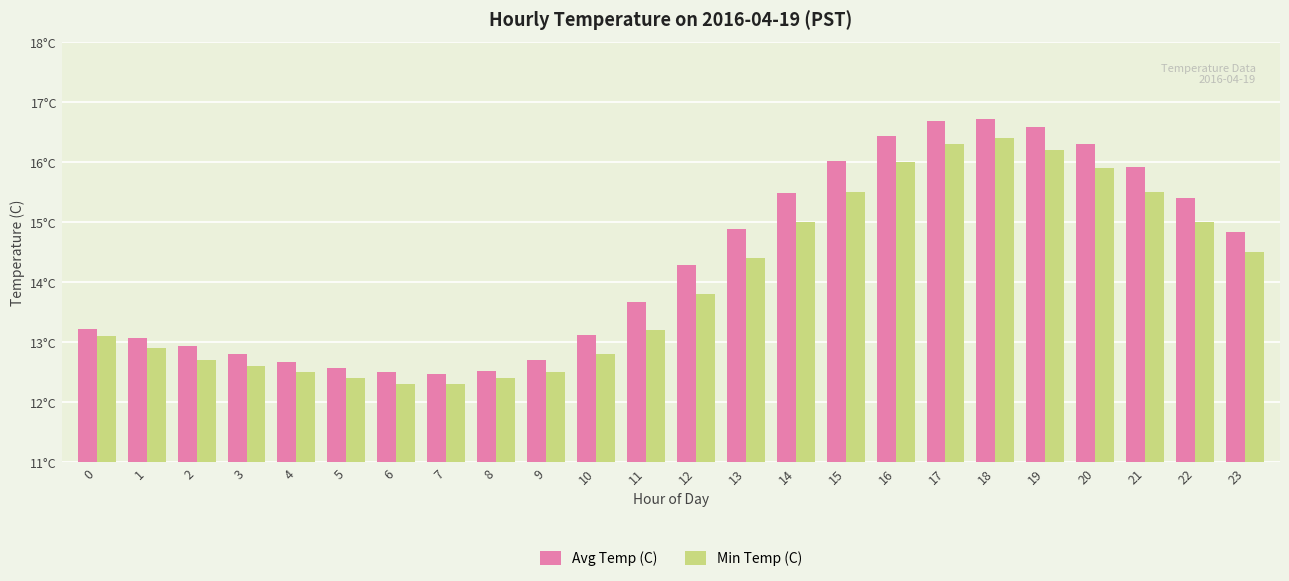

Are the bars grouped side by side (vs. stacked)?

Yes